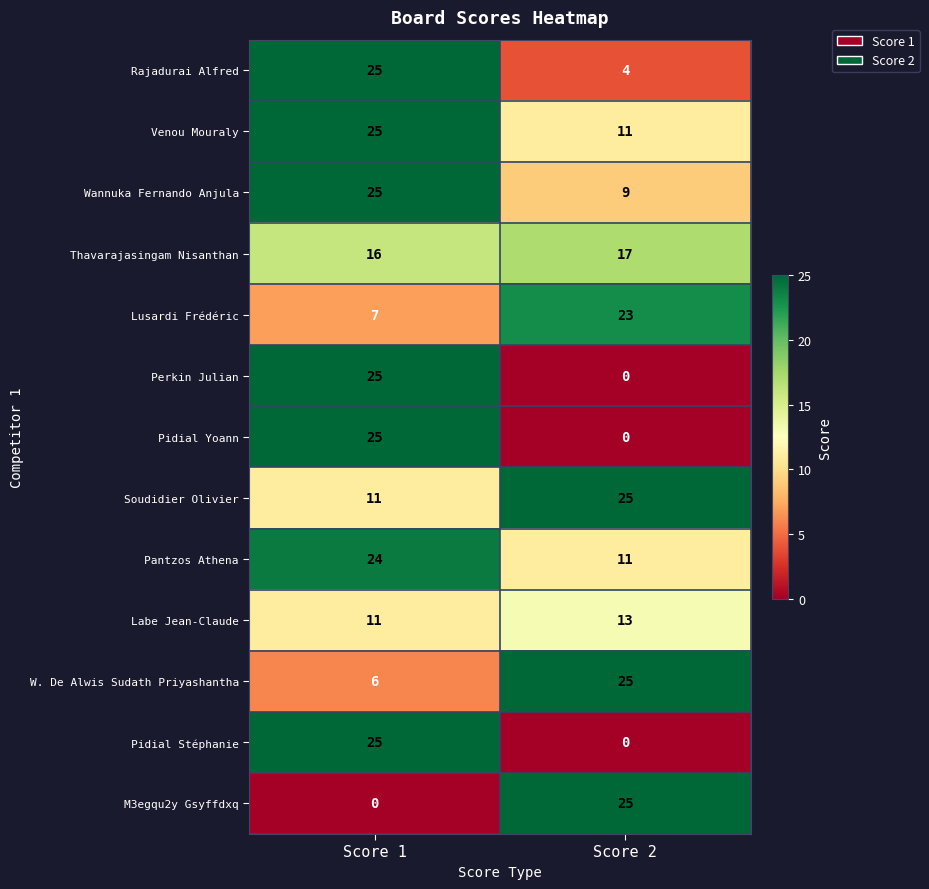

The value of Pidial Yoann at Score 2 is 0. True or false?

True